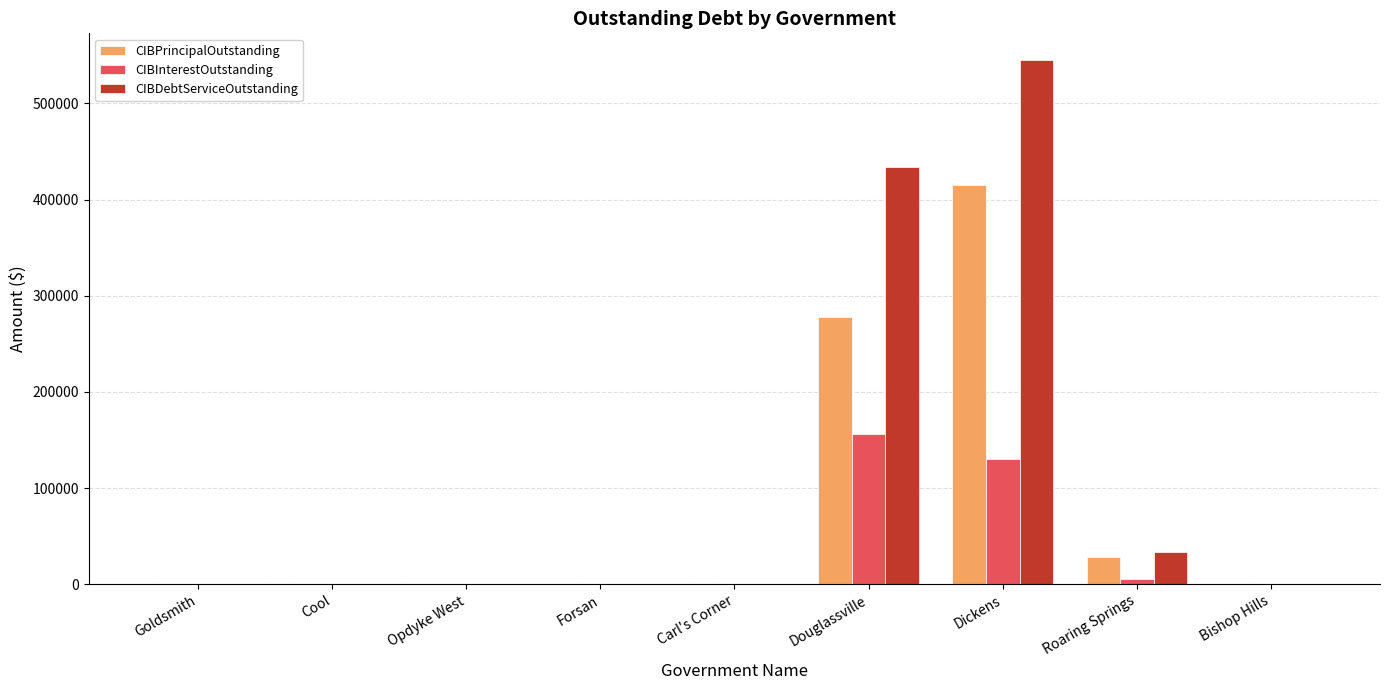

At which label does CIBPrincipalOutstanding reach its peak?

Dickens